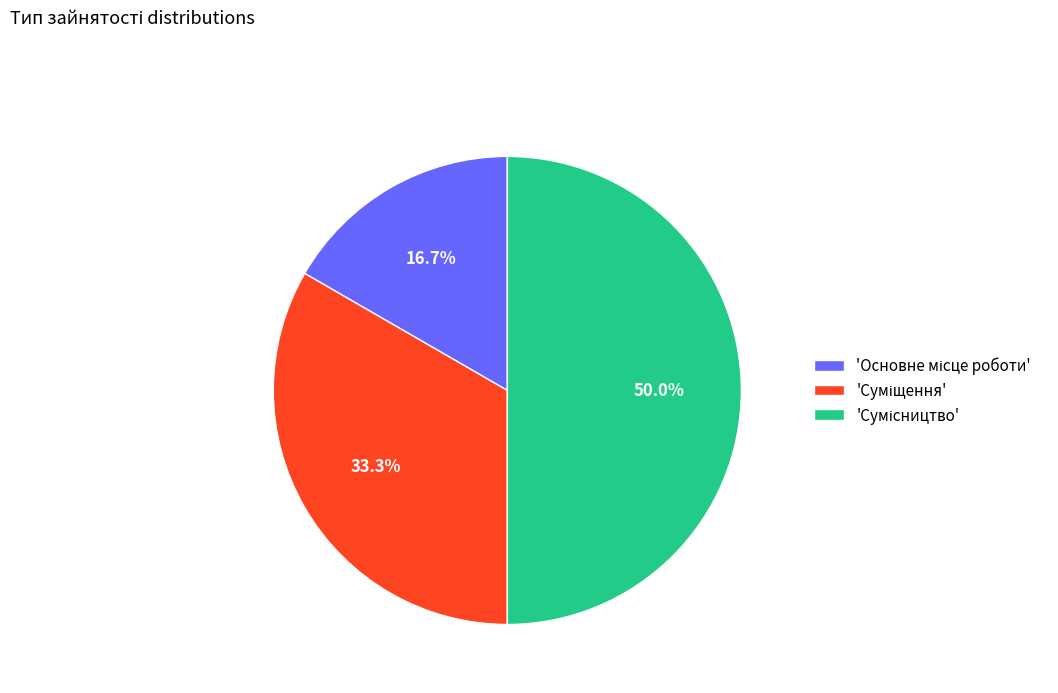

To the nearest percent, what is the difference between the largest and smallest slice percentages?

33%